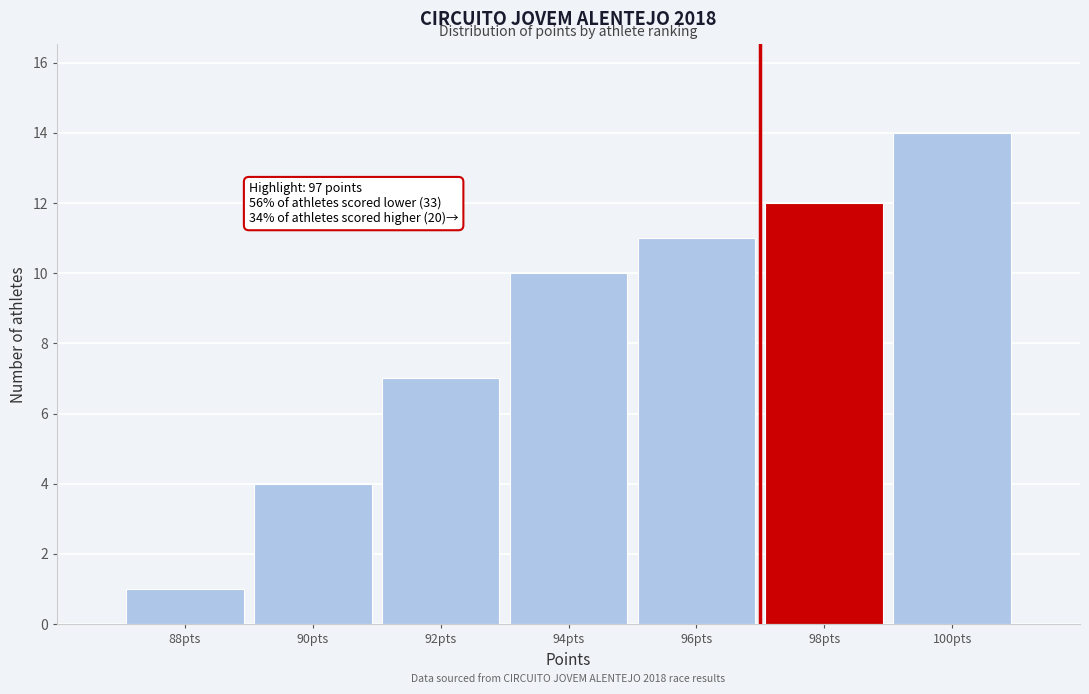

Over which range of the x-axis is the bar tallest?

99 to 101